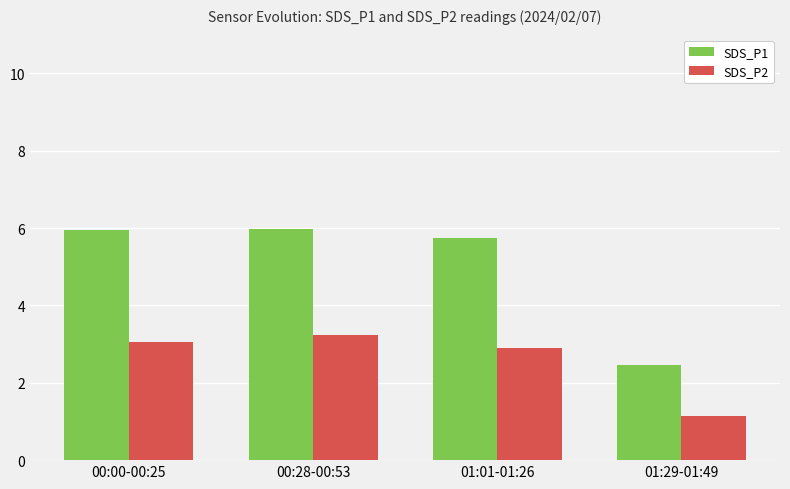

How many data points does each series have?

4